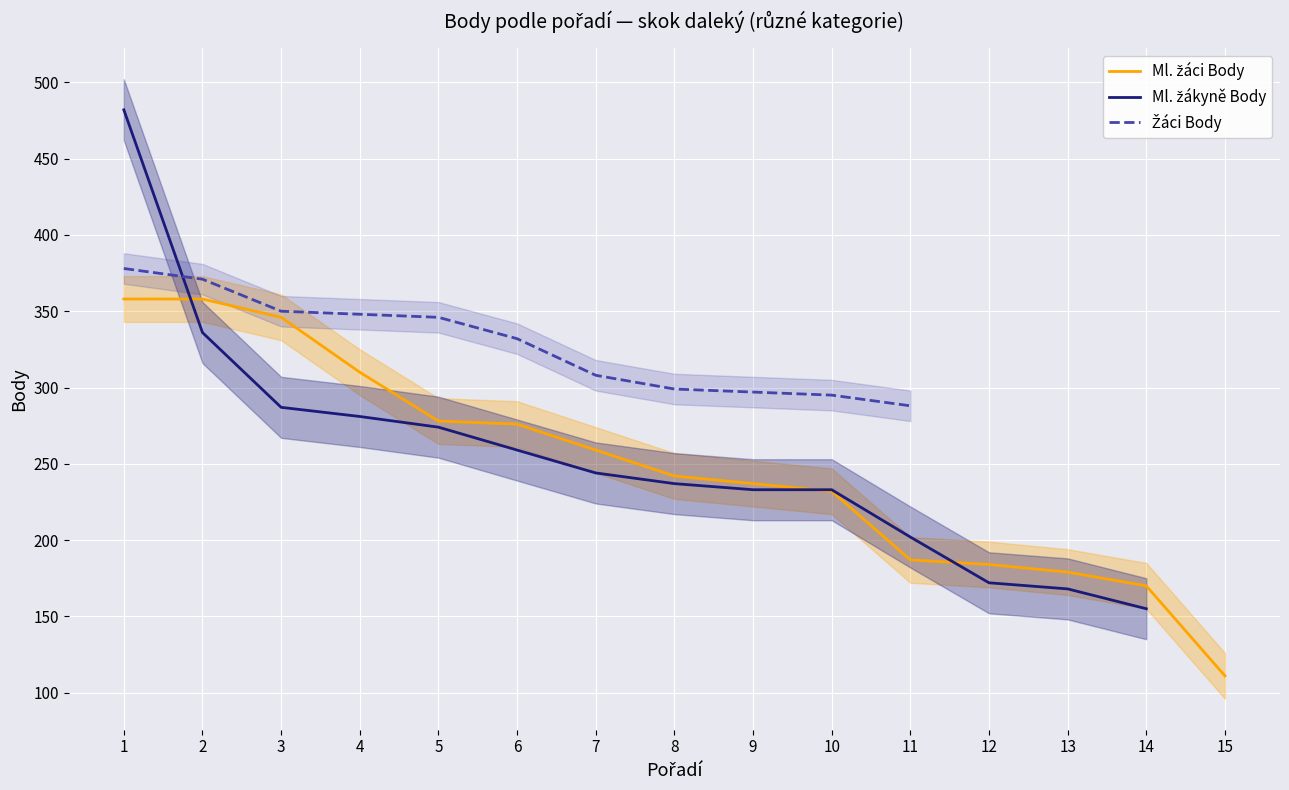

Which category has the lowest value across all series?

15